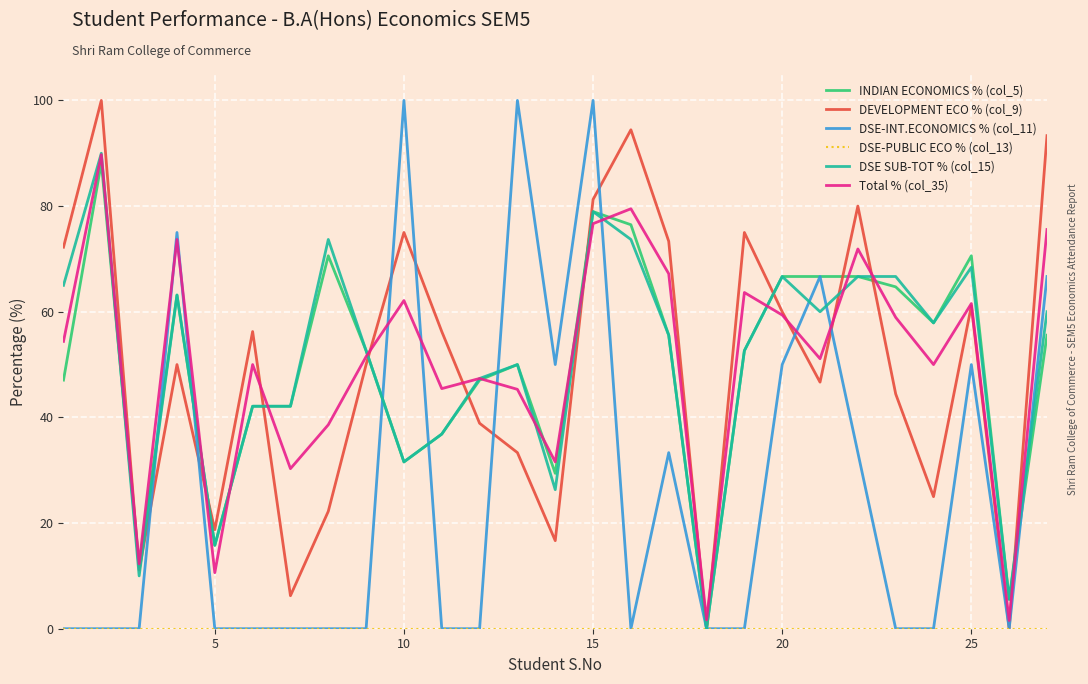

What is the highest value of the DEVELOPMENT ECO % (col_9) series?

100.0